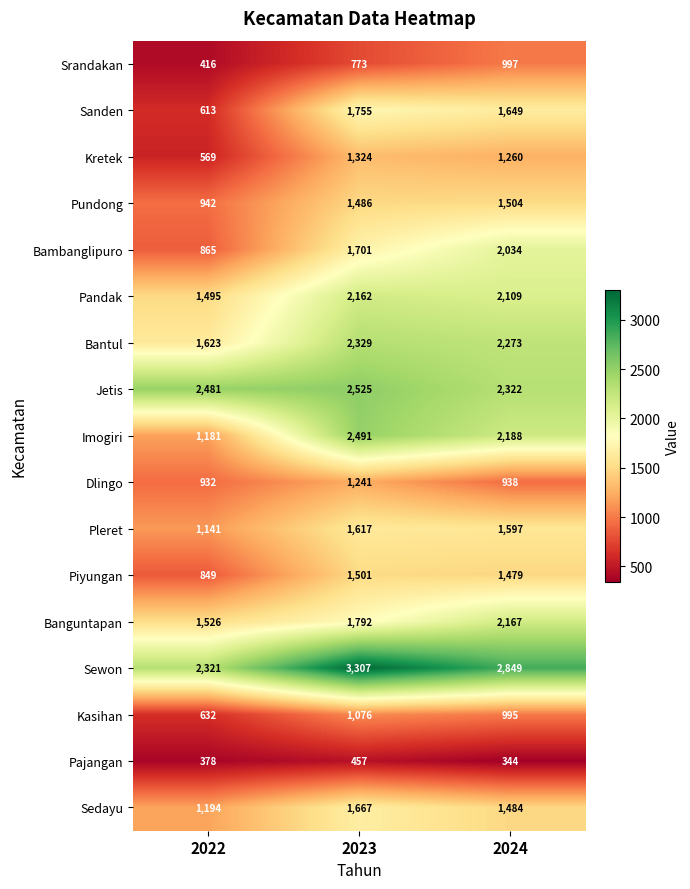

What is the approximate value of Pajangan at 2022, to the nearest 10?

380